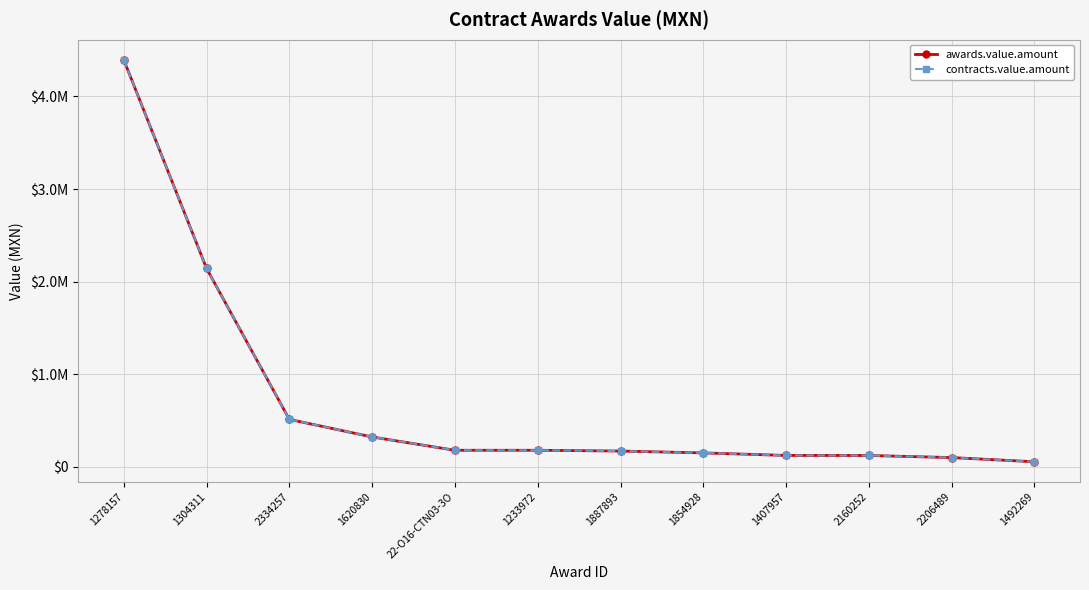

Between 1233972 and 1407957, which series saw the biggest shift?

awards.value.amount